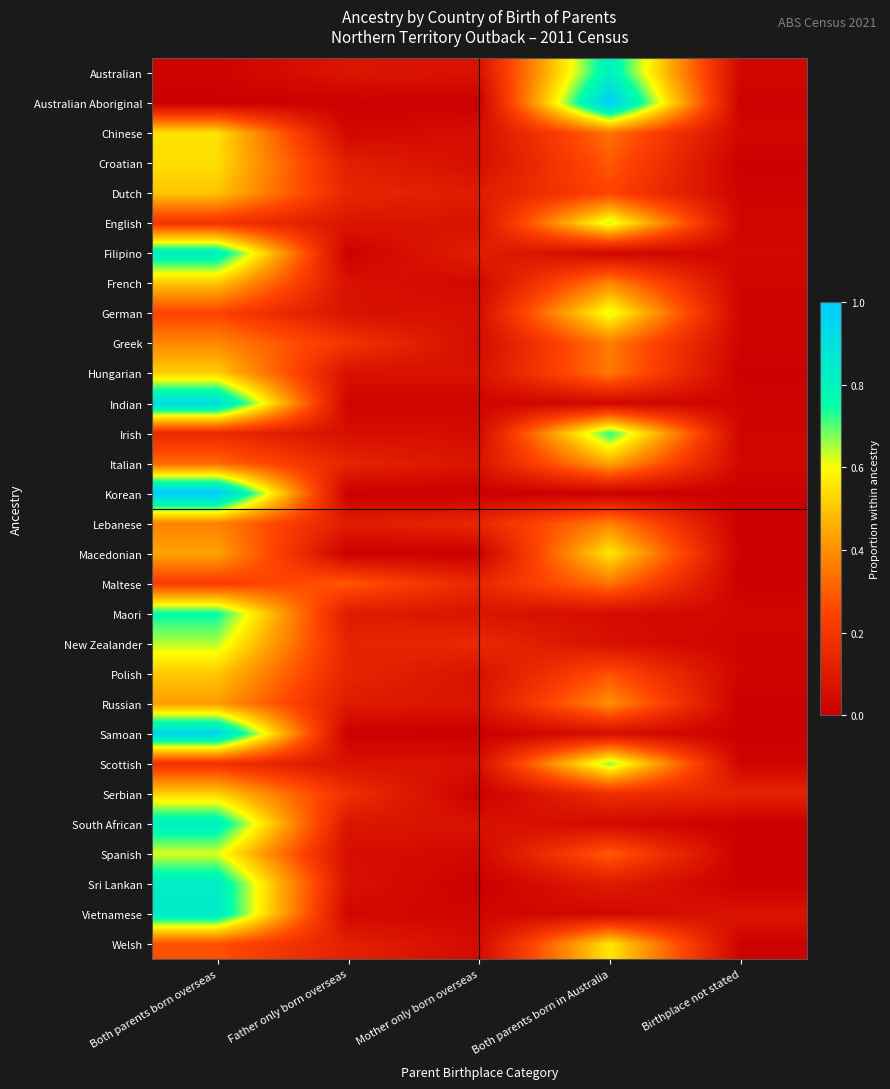

What is the total value across all series at Birthplace not stated?

0.5